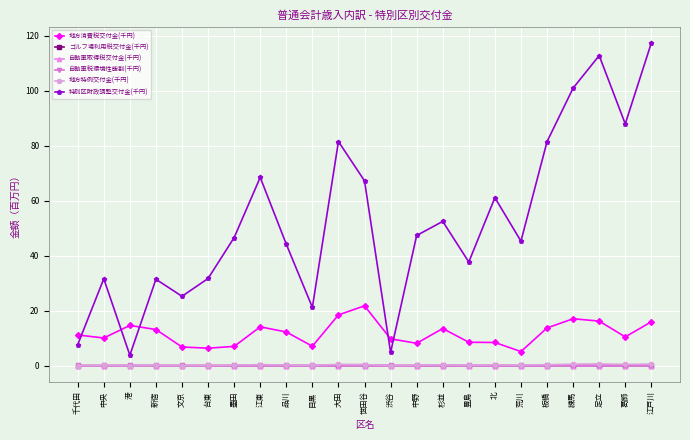

Which category has the highest value across all series?

江戸川